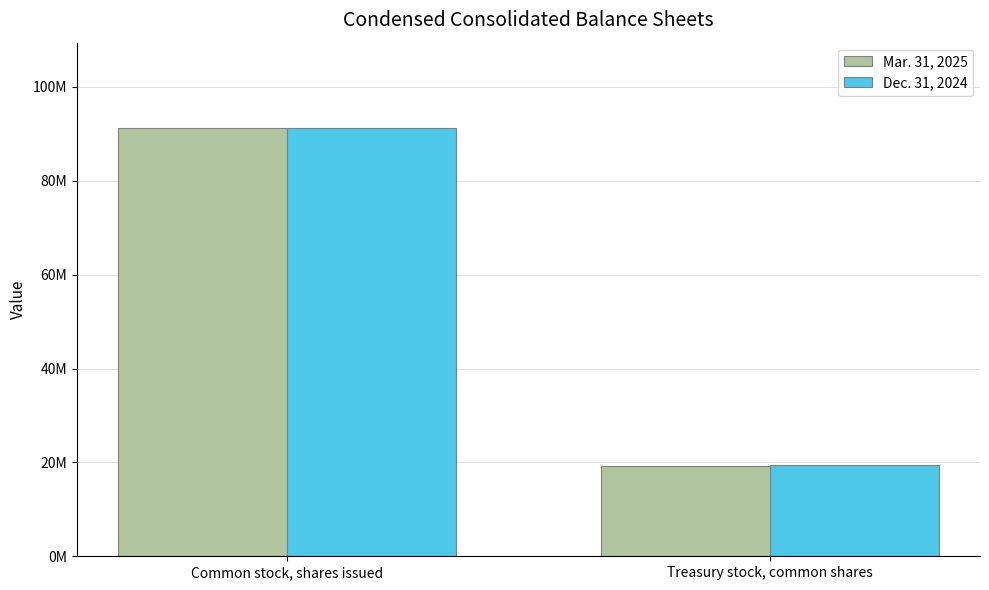

Count the Mar. 31, 2025 values in the range 19300000 to 91200000.

2